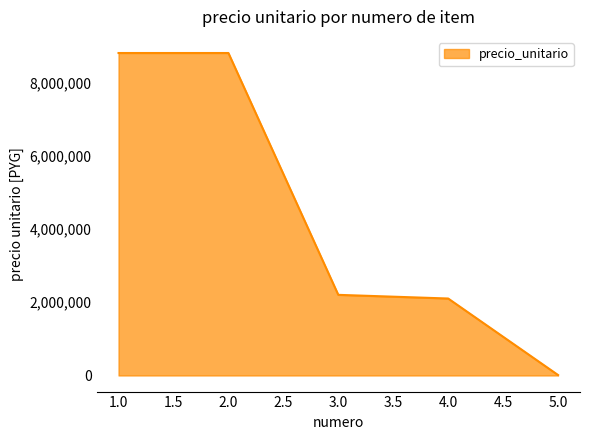

Does the chart have visible grid lines?

No